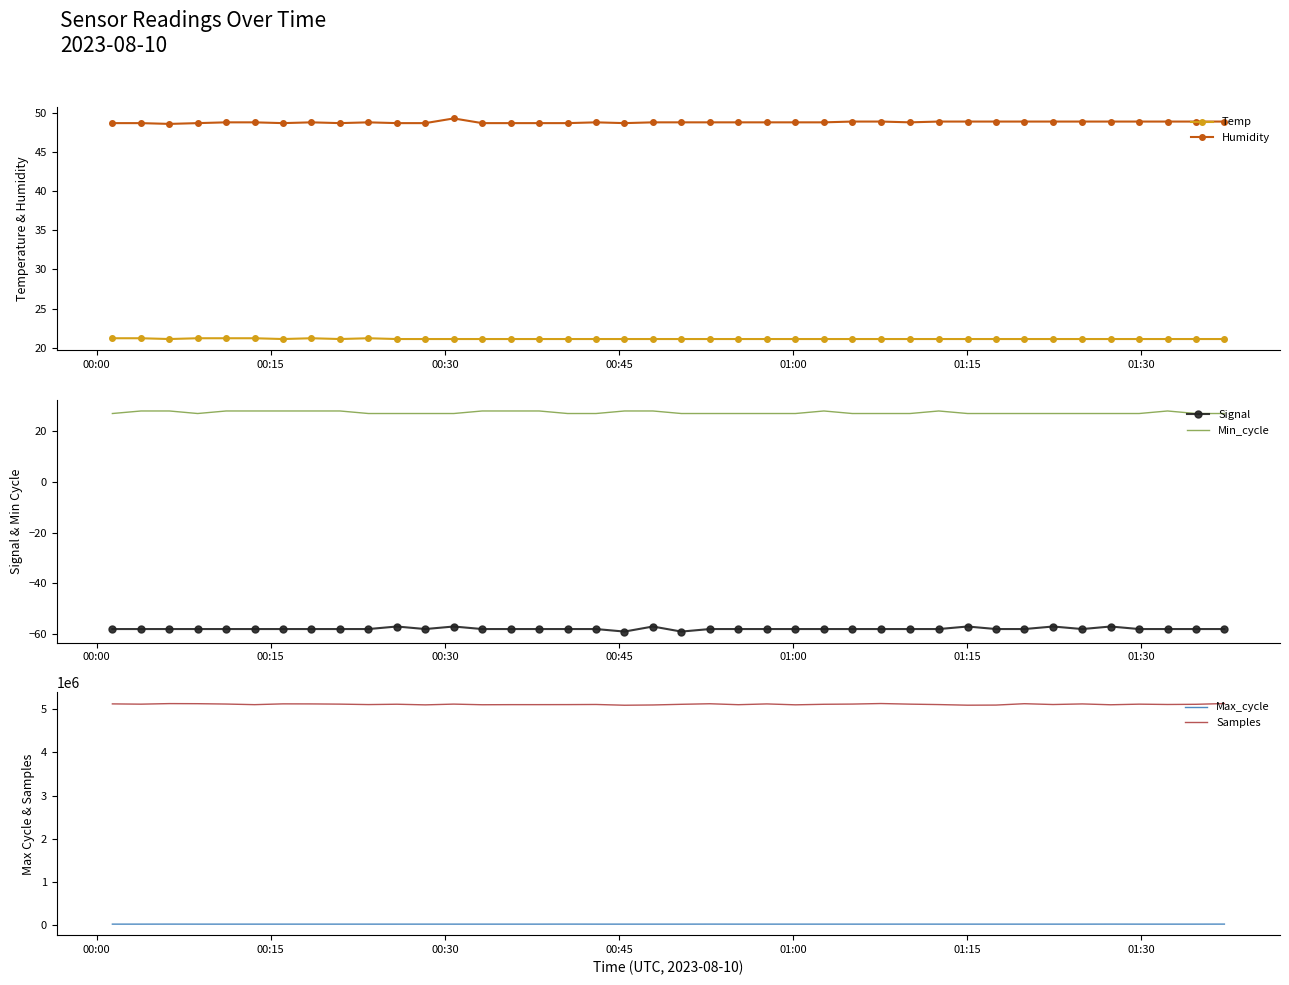

What is the value of the Humidity point at the 8th from the left?

48.8